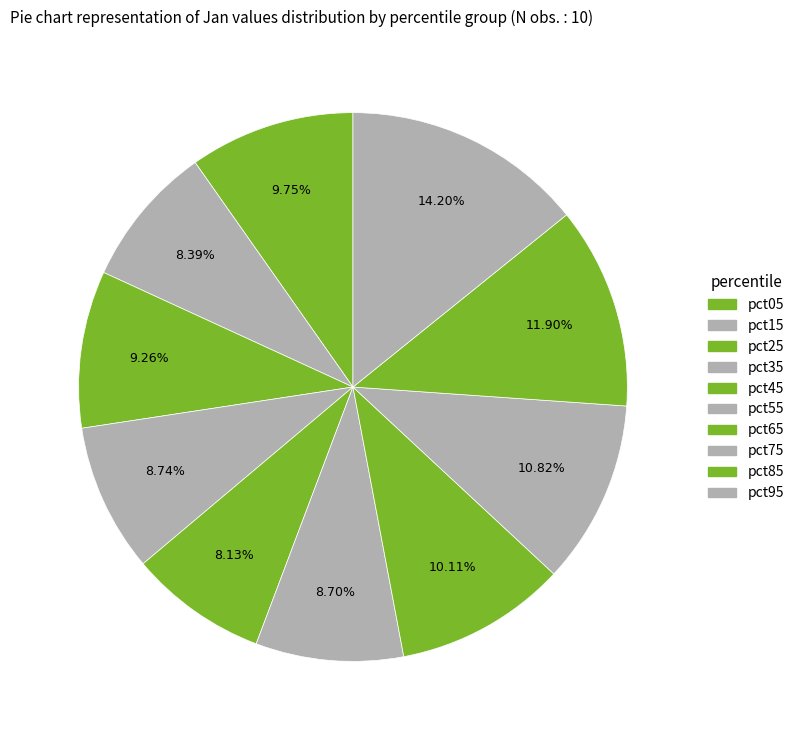

How many slices are in this pie chart?

10